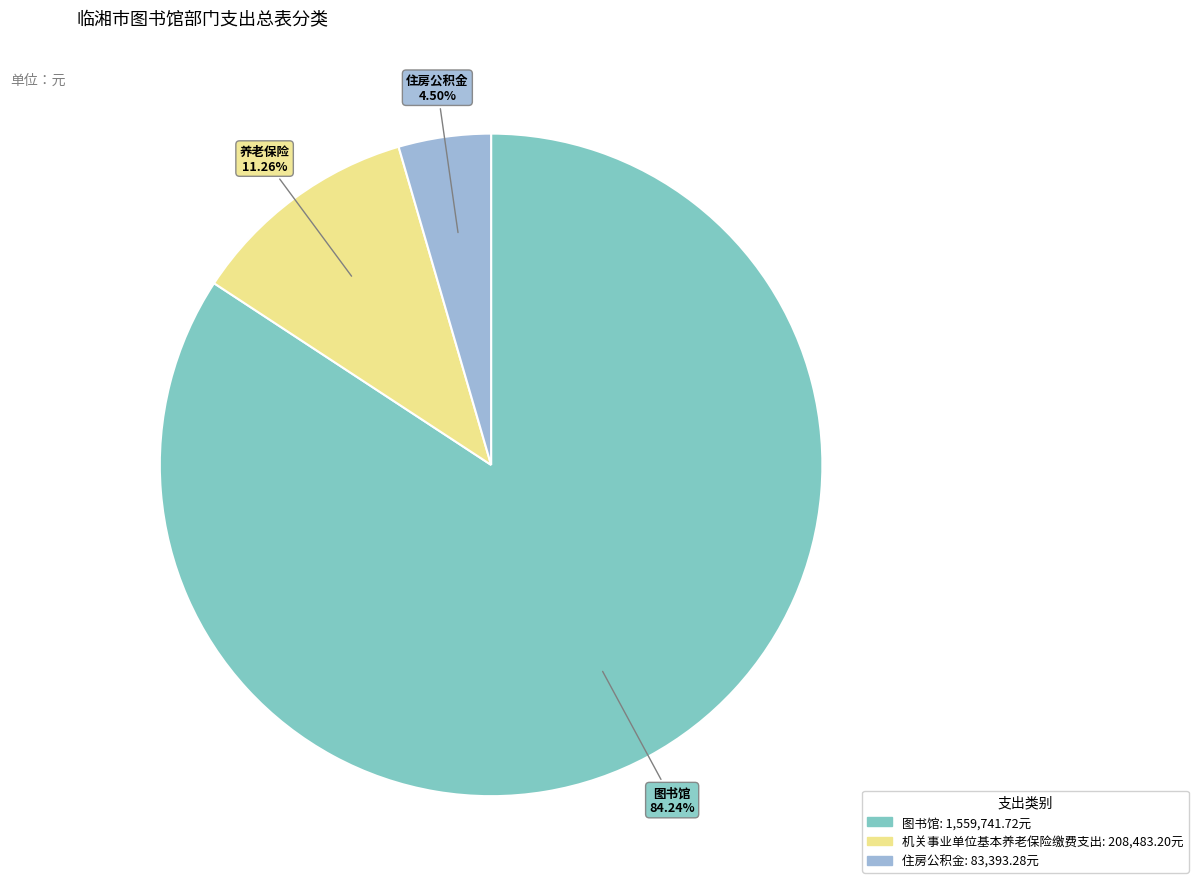

How much of the chart is everything except 图书馆?

15.8%